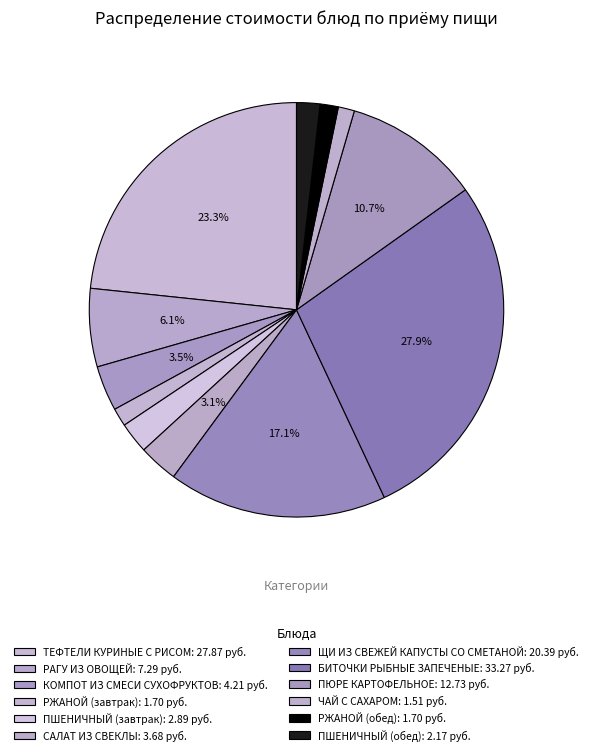

Does ПШЕНИЧНЫЙ (завтрак) account for over 50% of the chart?

No